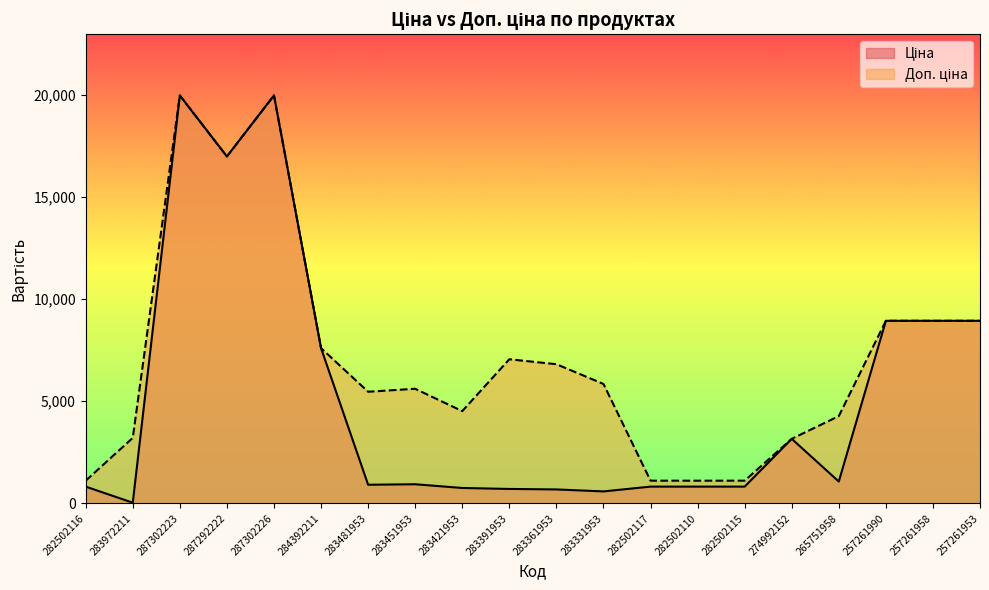

Which series has the largest total across all categories?

Доп. ціна